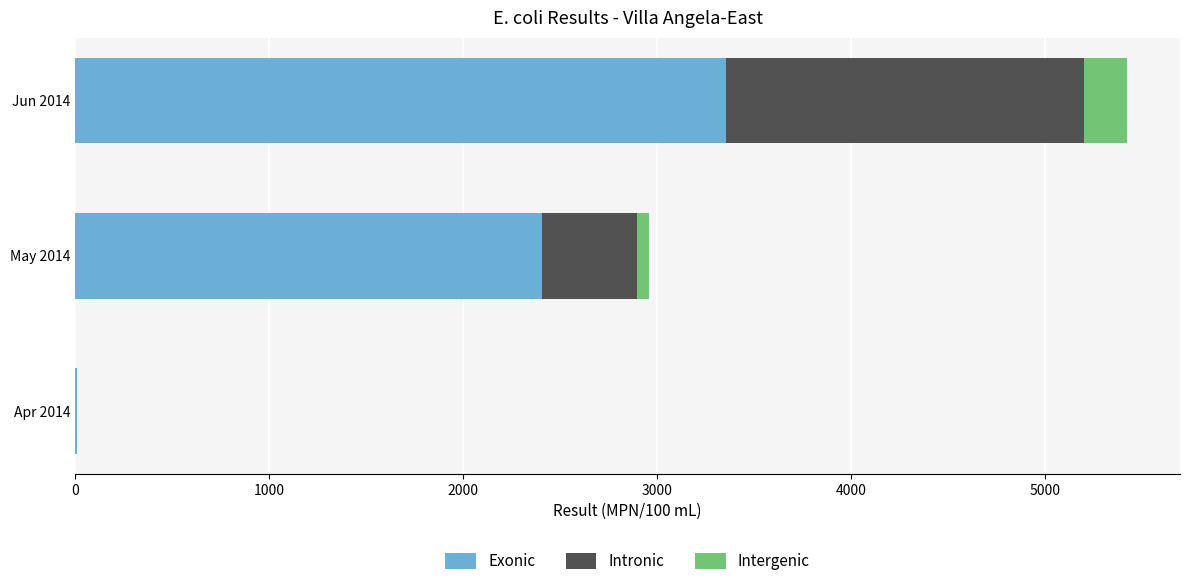

Is it true that Exonic equals 1024 at Jun 2014?

False